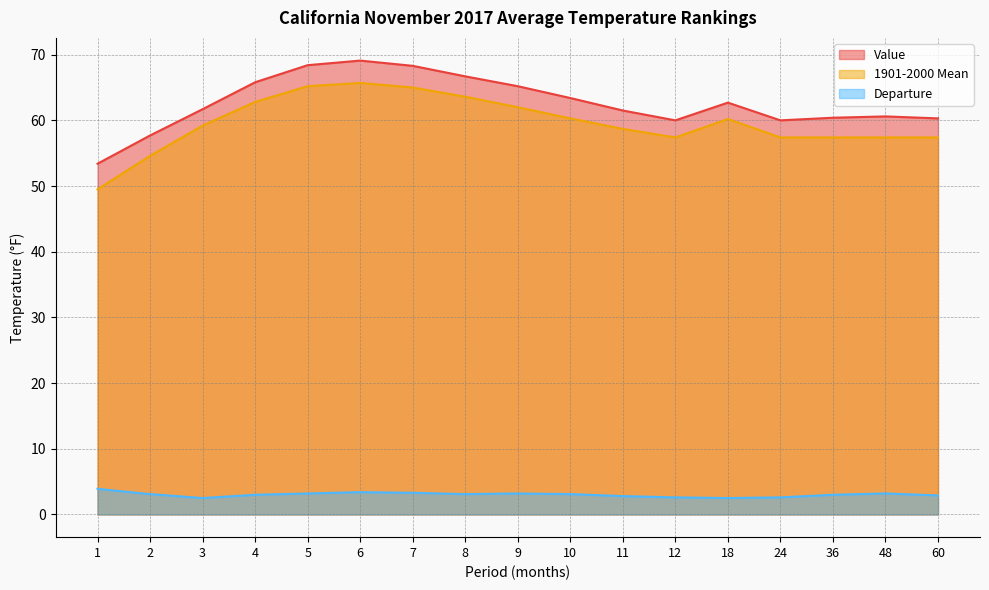

The value of 1901-2000 Mean at 4 is 62.8. True or false?

True